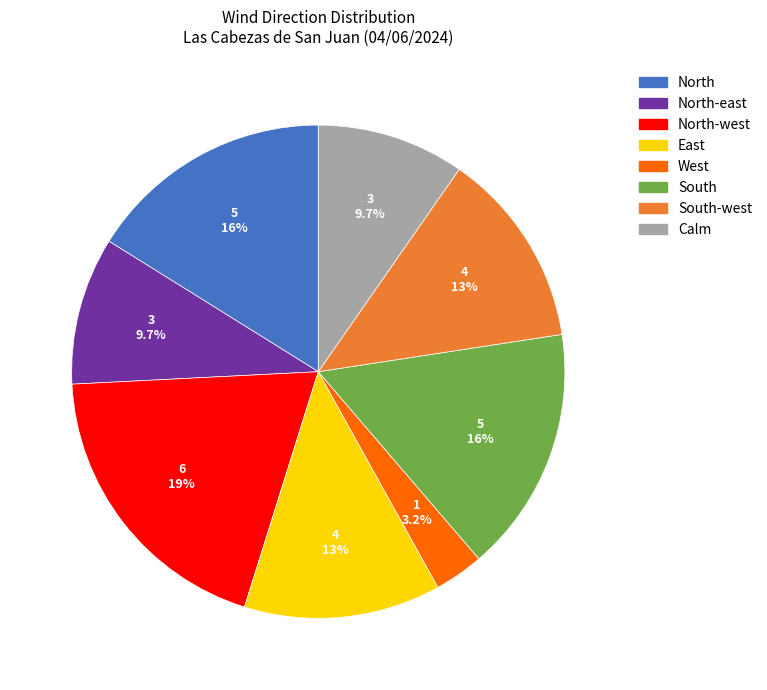

How many slices are in this pie chart?

8